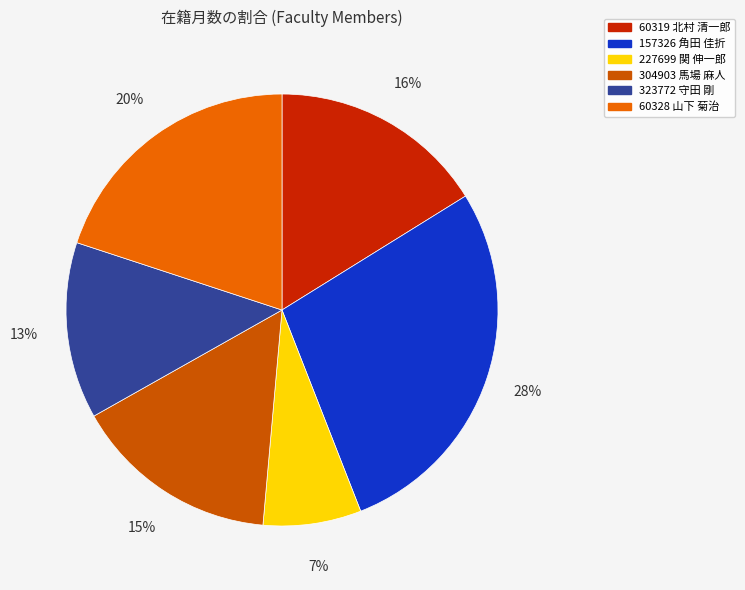

Between 323772 守田 剛 and 60328 山下 菊治, which is larger?

60328 山下 菊治